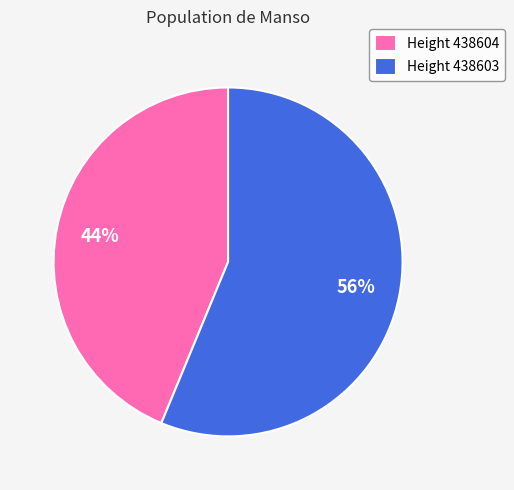

Count the number of slices in the pie.

2